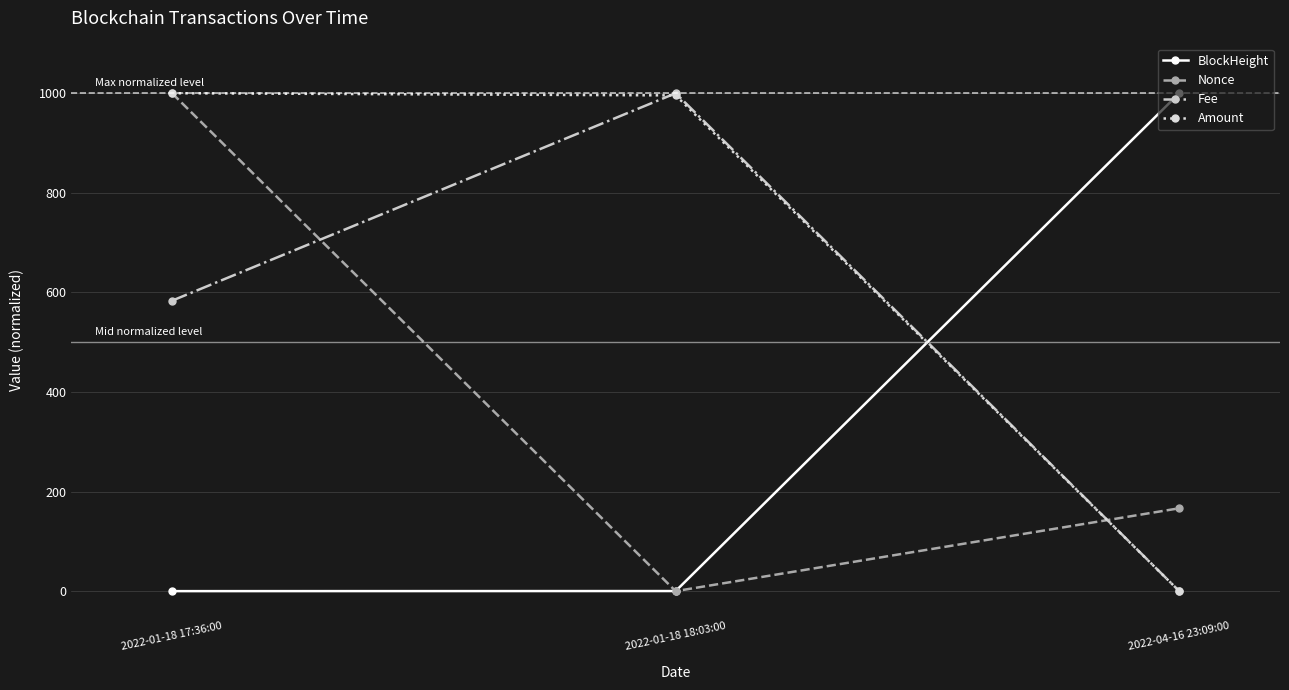

How many lines are shown in the chart?

4